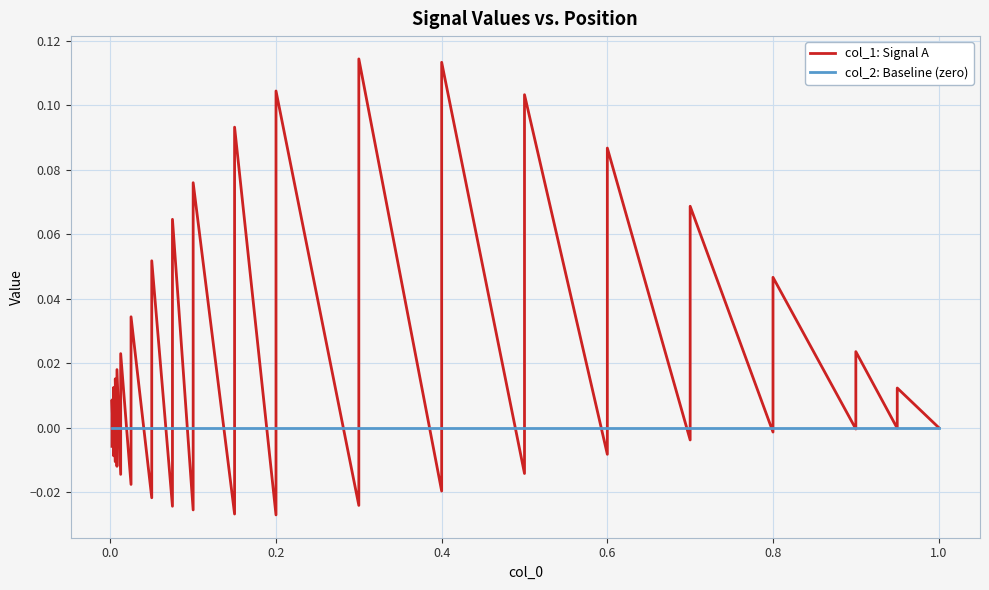

In col_1: Signal A, how many points are higher than both neighbors (excluding endpoints)?

19